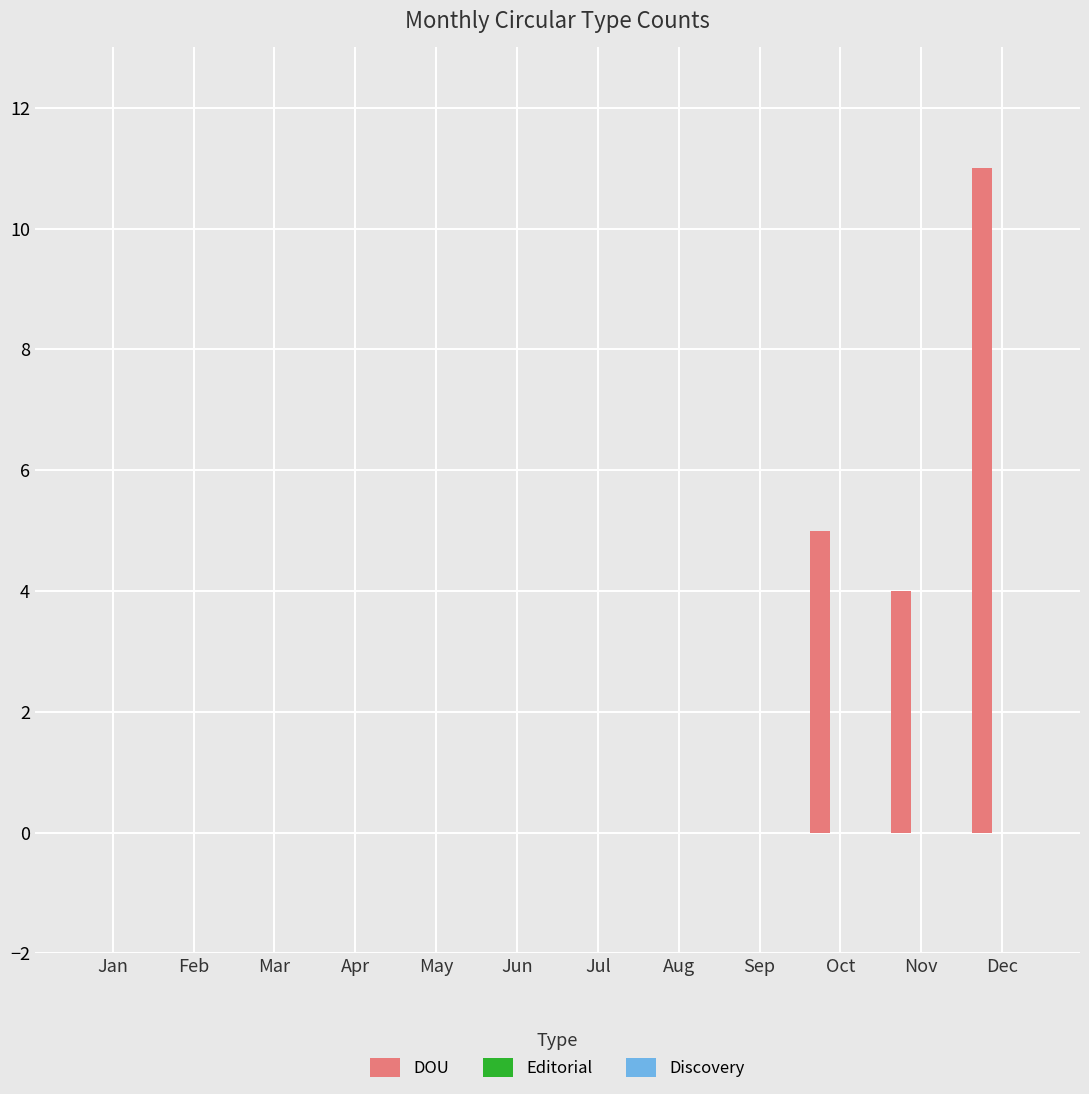

What is the change in value from Feb to Oct?

+5